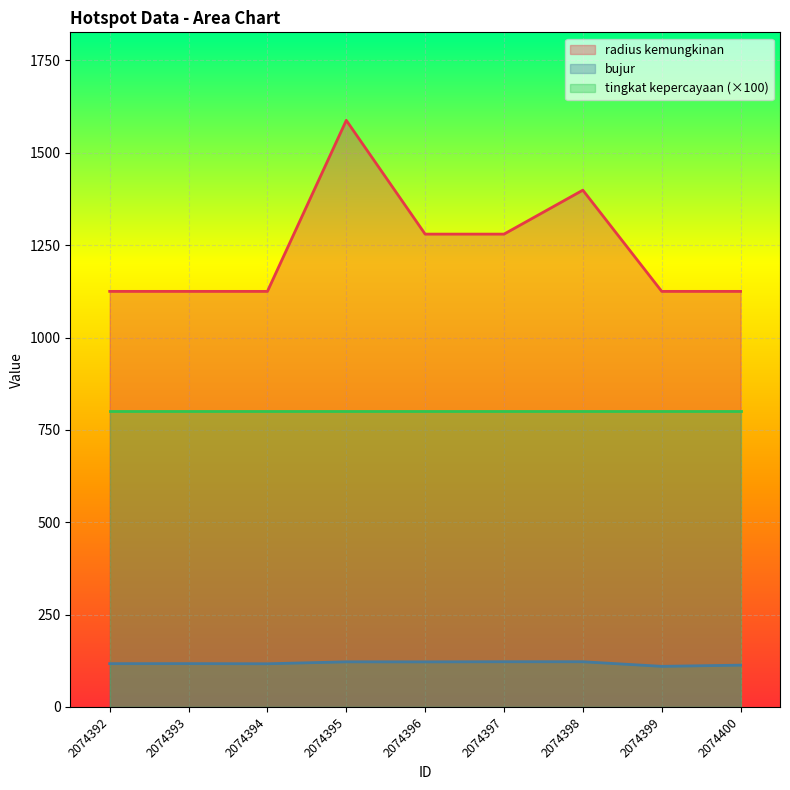

List the series in order of their overall mean, lowest first.

bujur, tingkat kepercayaan (×100), radius kemungkinan